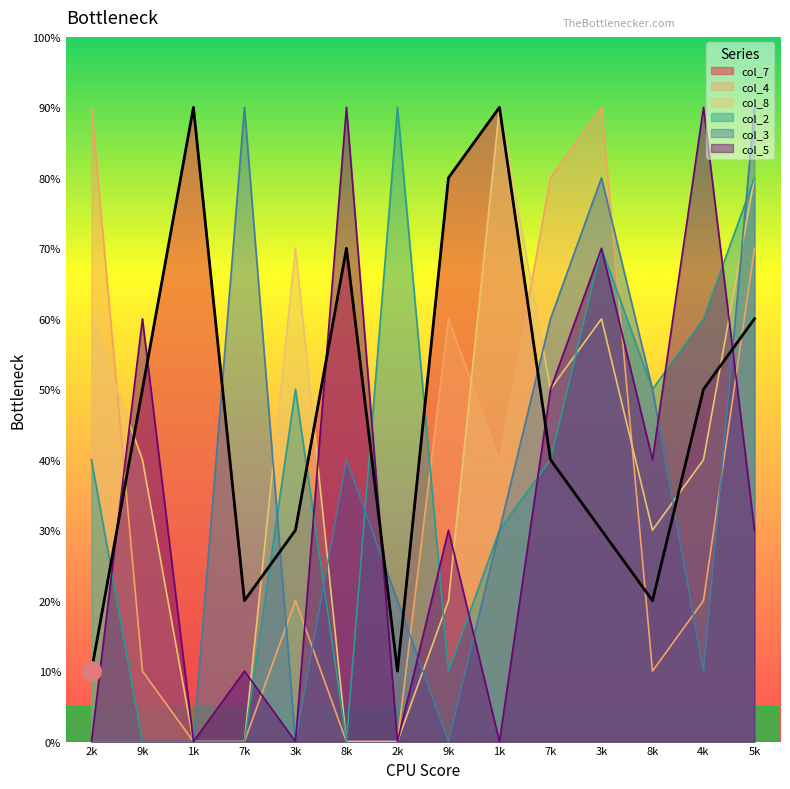

What is the label of the 6th point from the left?

8k